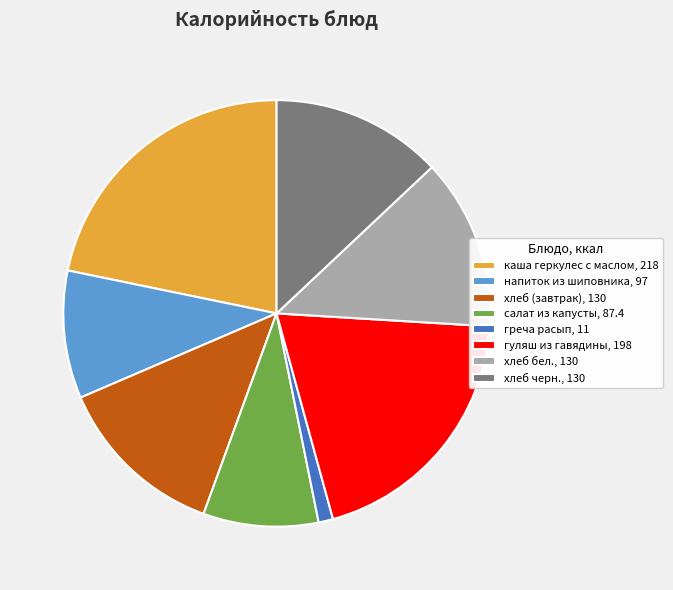

Is the sum of хлеб черн., 130 and хлеб (завтрак), 130 greater than half?

No